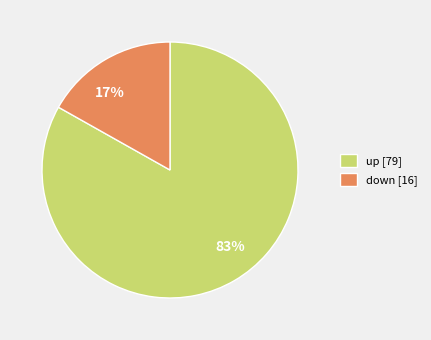

To the nearest percent, what is the combined percentage of down and up?

100%